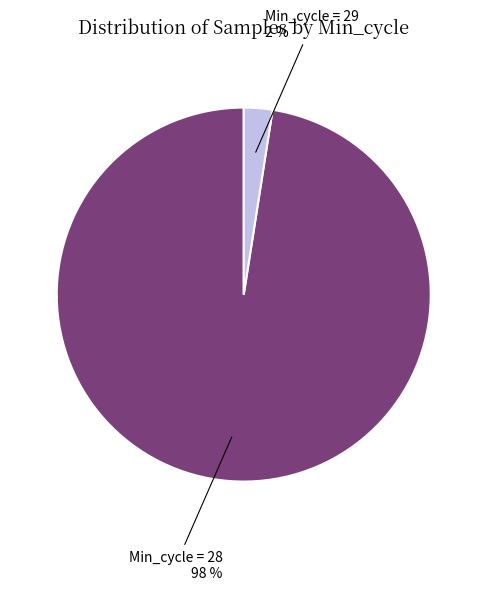

Is there any slice that represents more than half of the pie?

Yes